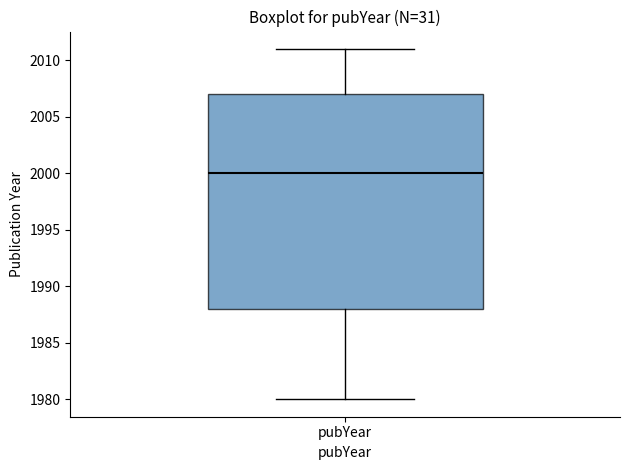

Transcribe this box plot: give where the median line is, the range the box spans, and where the two whiskers end, as read against the y-axis. The values are not printed on the chart, so give them approximately, as read against the axis.

median 2000, box 1988 to 2007, whiskers 1980 to 2011